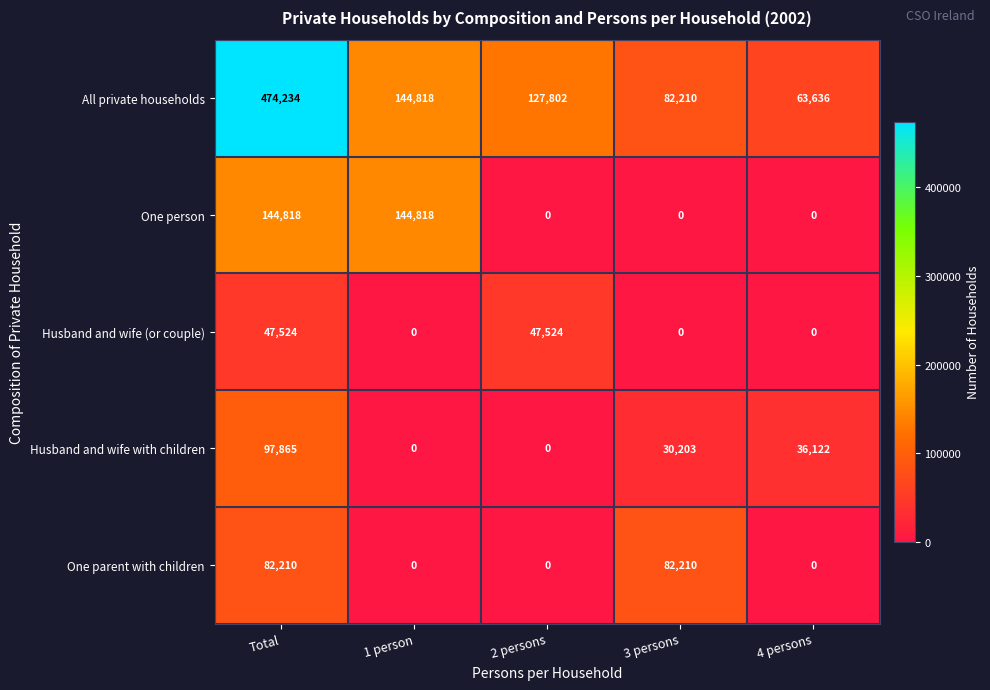

The value of One parent with children at 3 persons is 82210. True or false?

True